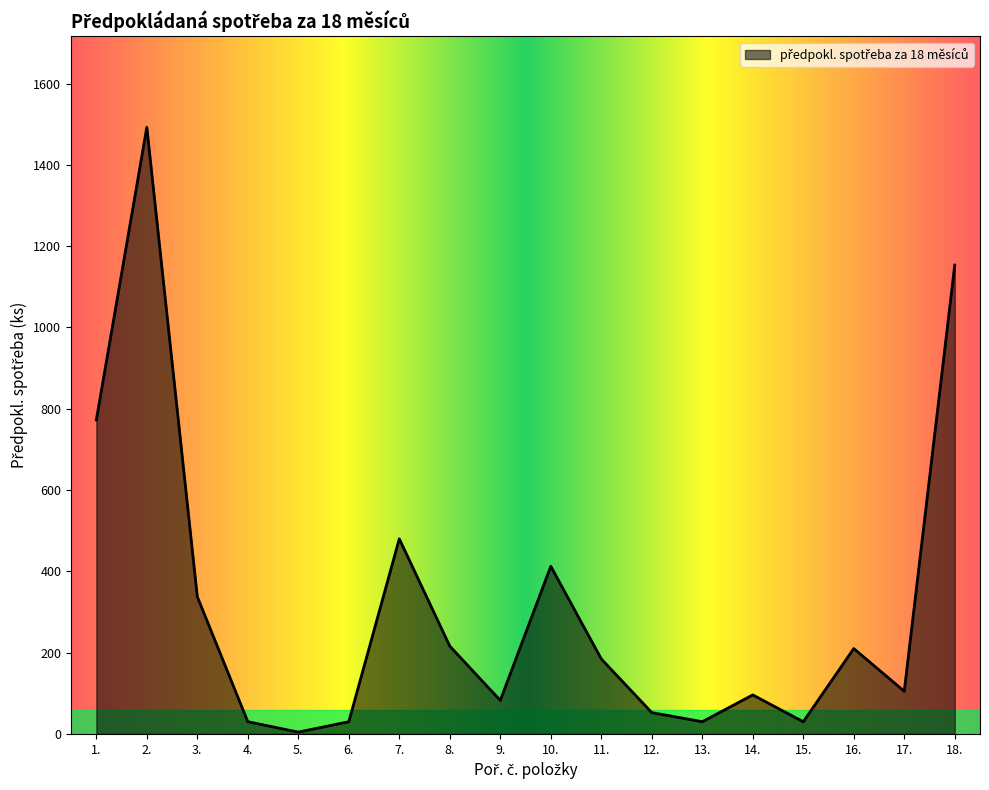

What is the maximum value shown in the chart?

1492.5